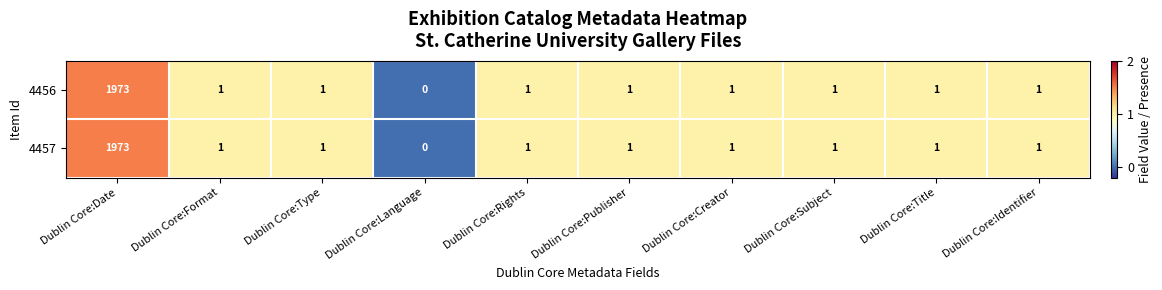

Is the value of 4457 at Dublin Core:Format greater than the value of 4456 at Dublin Core:Language?

Yes